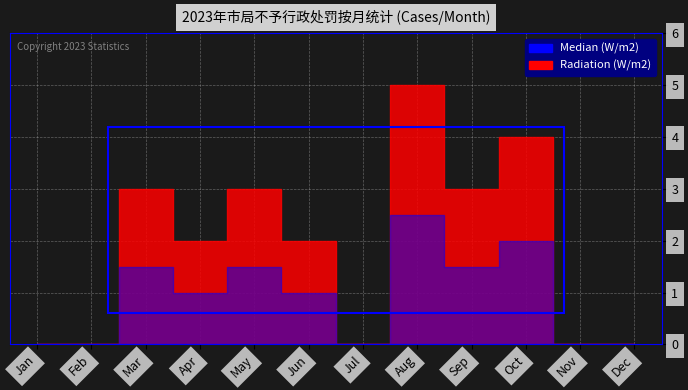

List the series in order of their peak value, lowest first.

Median (W/m2), Radiation (W/m2)